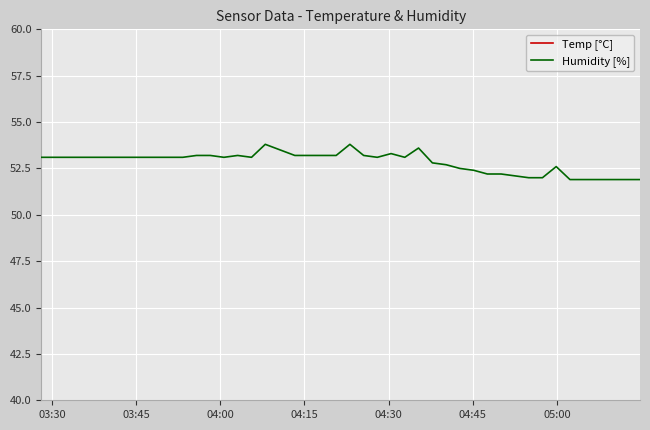

Where does the Humidity [%] series first go above 53?

03:30